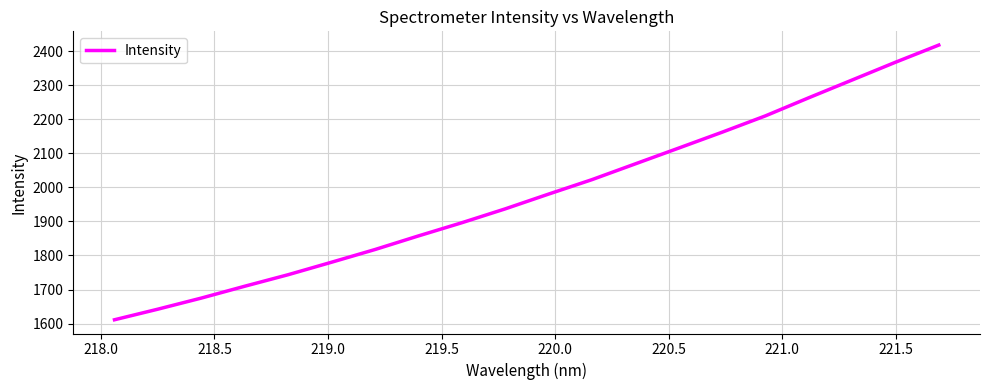

What is the minimum value shown in the chart?

1611.1